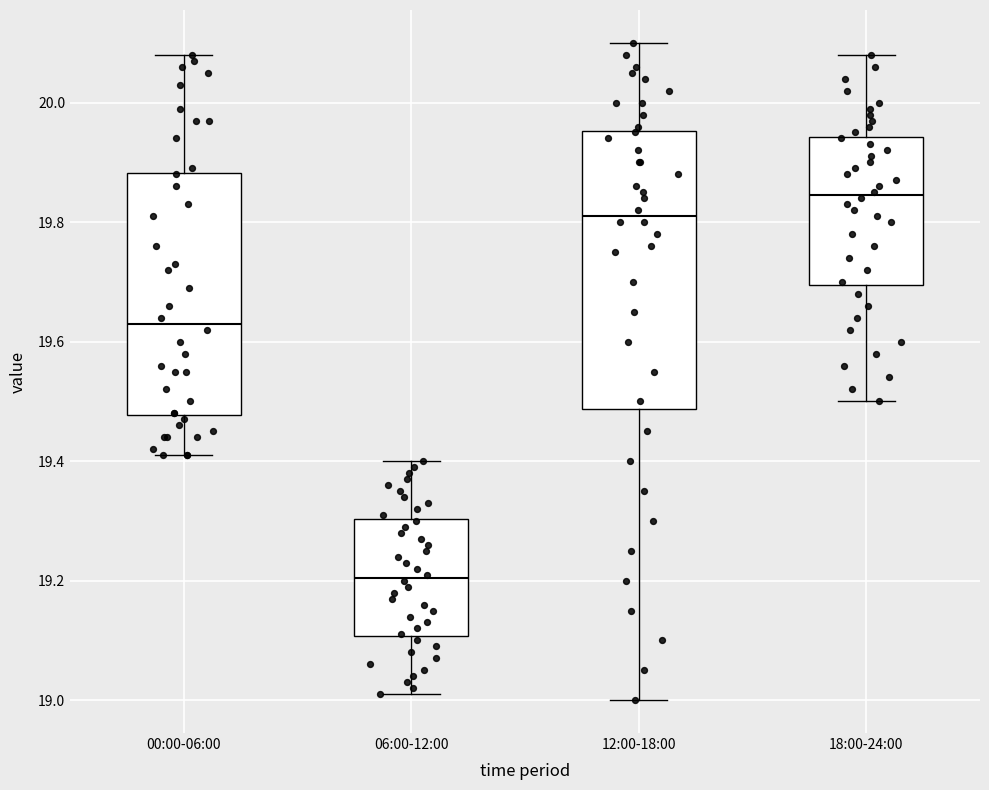

Reading left to right, transcribe this box plot: for each box, give where its median line is, the range the box spans, and where its two whiskers end, as read against the y-axis. The values are not printed on the chart, so give them approximately, as read against the axis.

00:00-06:00: median 19.64, box 19.48 to 19.88, whiskers 19.42 to 20.08
06:00-12:00: median 19.20, box 19.10 to 19.30, whiskers 19.02 to 19.40
12:00-18:00: median 19.82, box 19.48 to 19.96, whiskers 19.00 to 20.10
18:00-24:00: median 19.84, box 19.70 to 19.94, whiskers 19.50 to 20.08